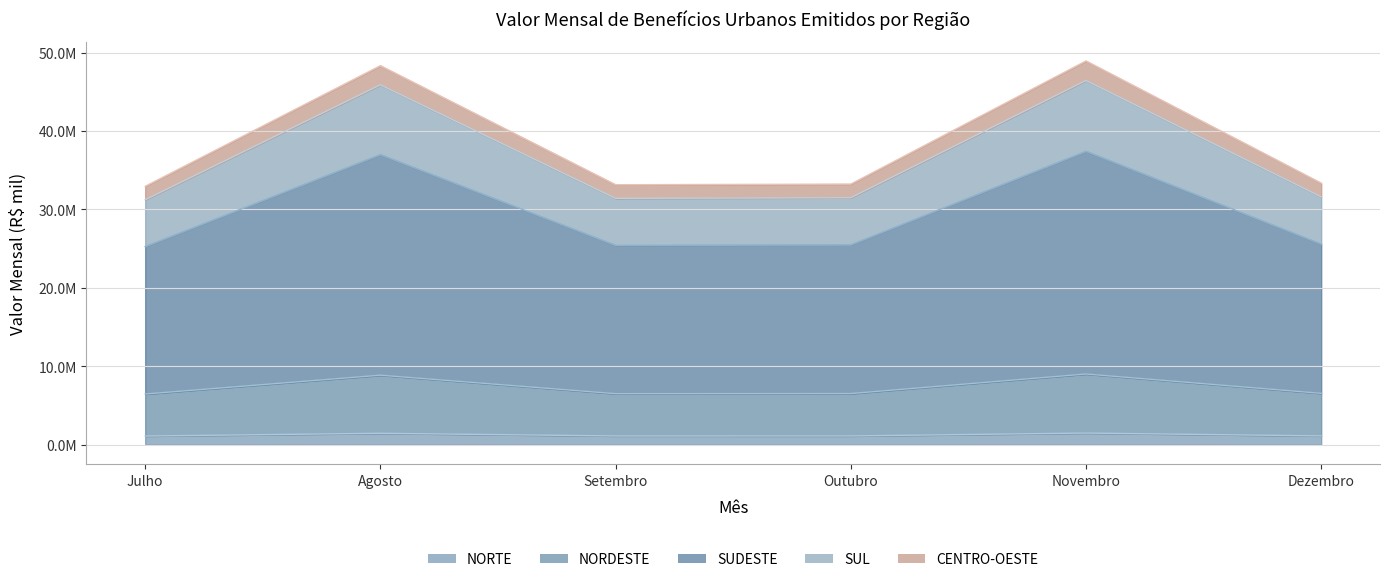

At which label does Setembro first exceed 5390116?

SUDESTE